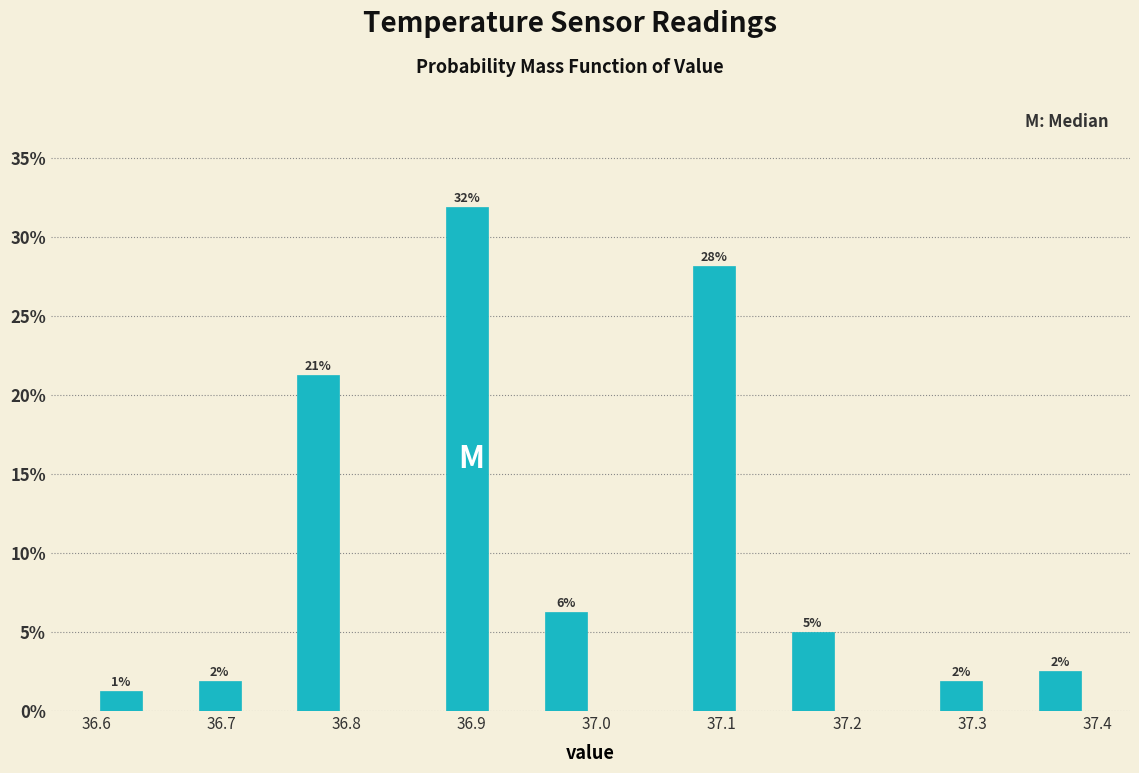

Read against the x-axis, roughly where is the centre of the tallest bar?

36.90